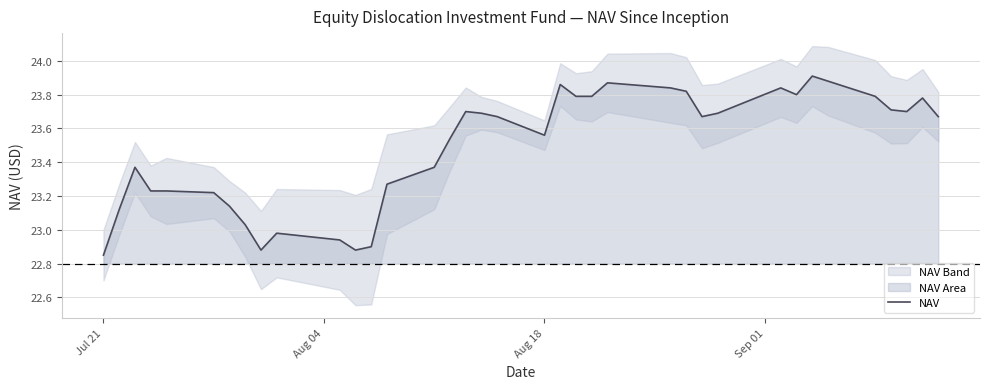

True or false: NAV has a value of 14.5 at Aug 18.

False